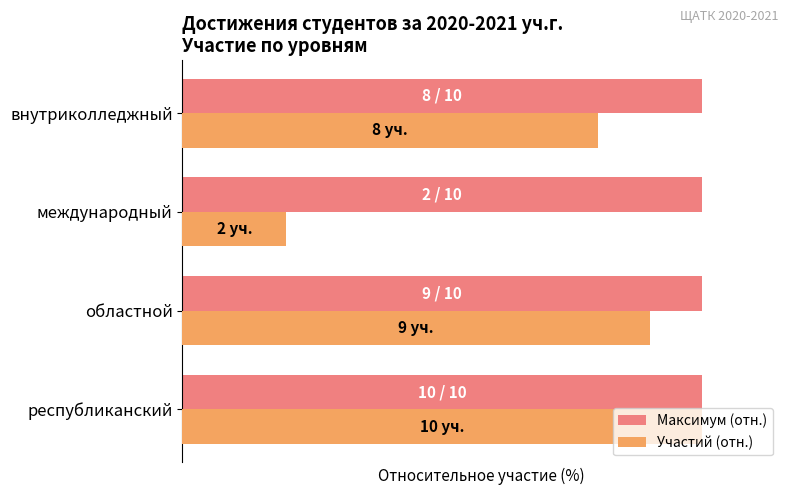

Rank the series by their average value, from lowest to highest.

Участий (отн.), Максимум (отн.)